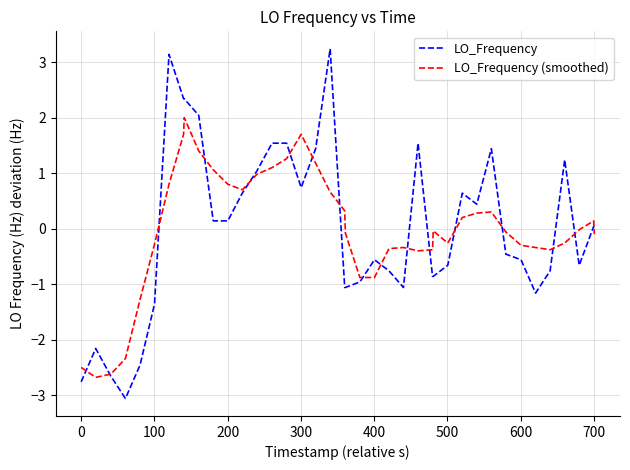

What is the smallest value displayed?

-3.1